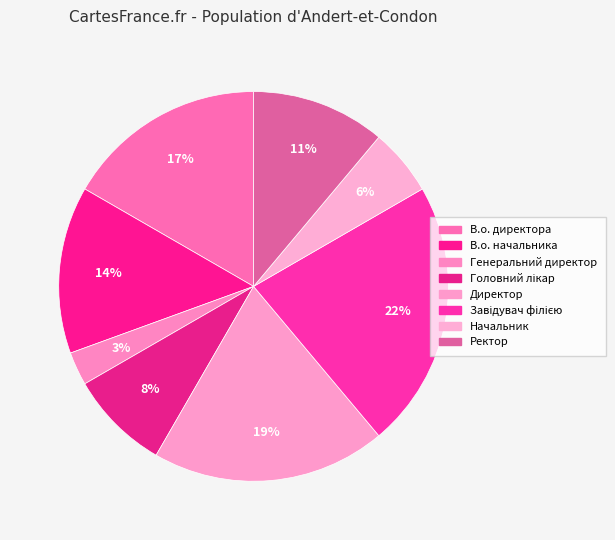

Is there a majority slice in this chart?

No